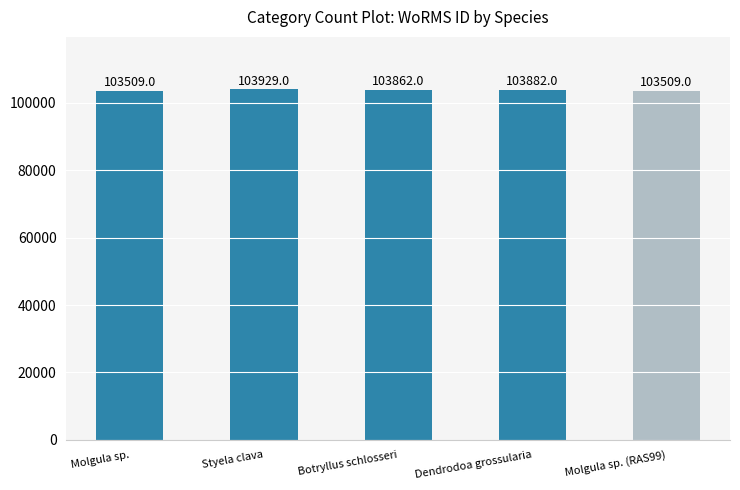

What is the approximate value at Molgula sp., to the nearest 50?

103500